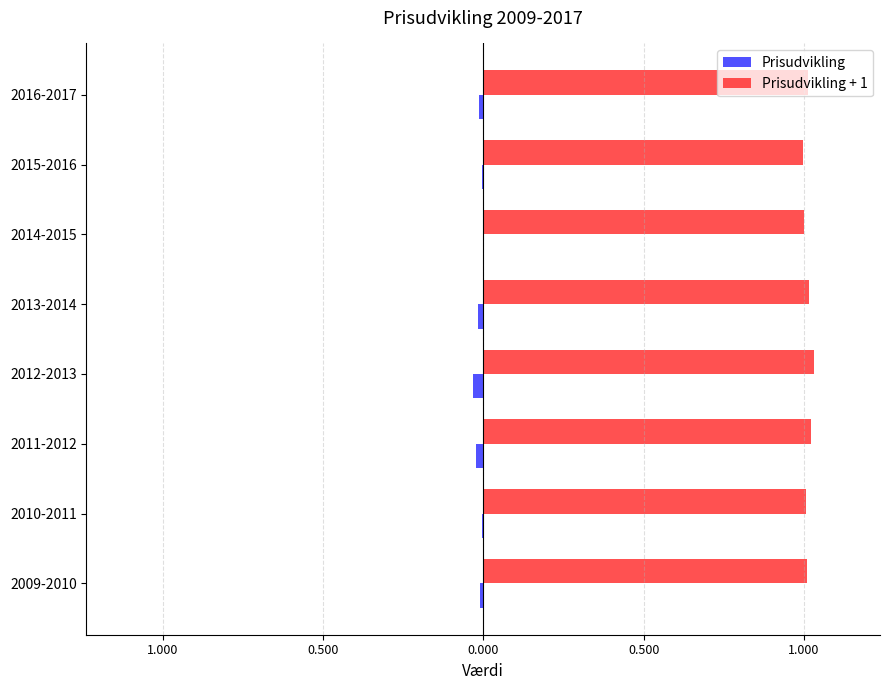

What are all the series names shown in the legend?

Prisudvikling, Prisudvikling + 1